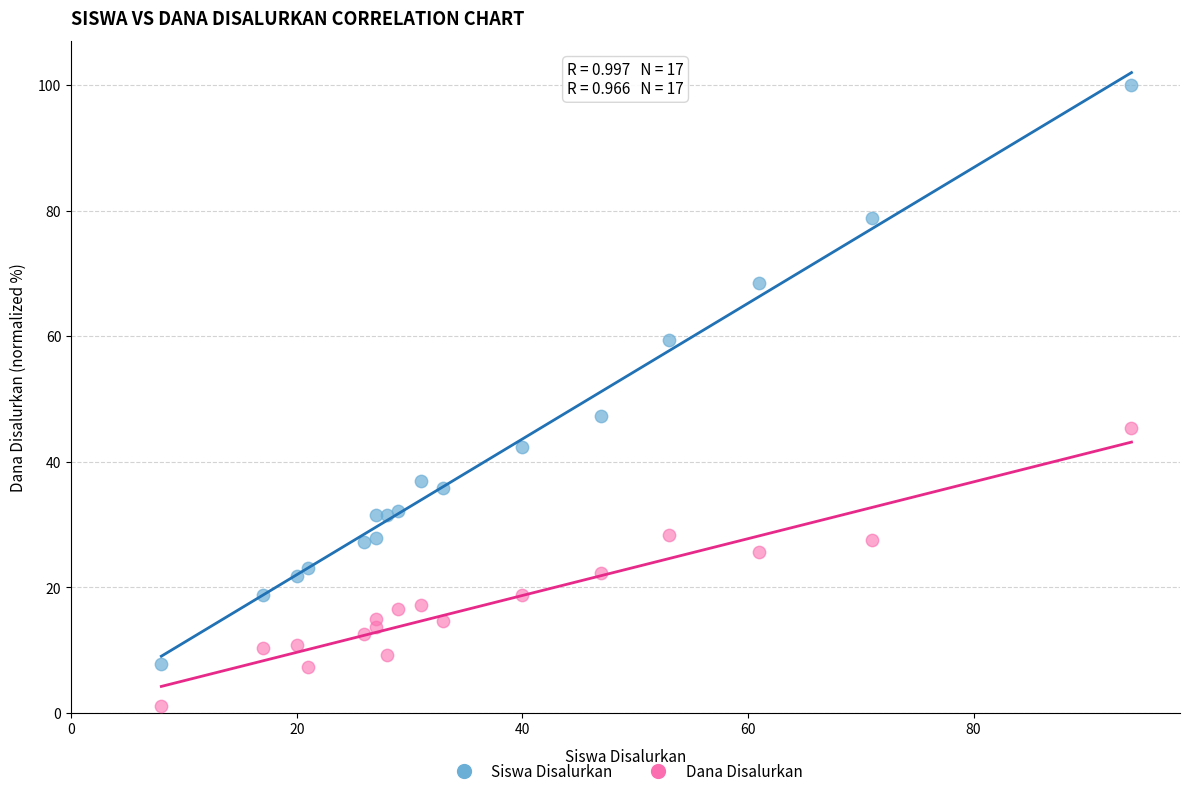

Across all data points, what is the range of Y values (max minus min)?

98.8